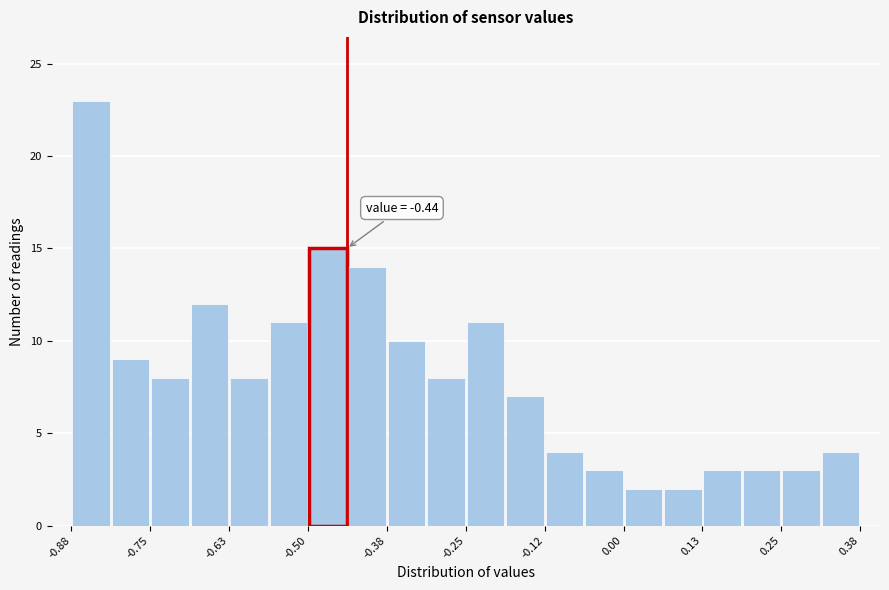

Read against the x-axis, roughly where is the centre of the tallest bar?

-0.84